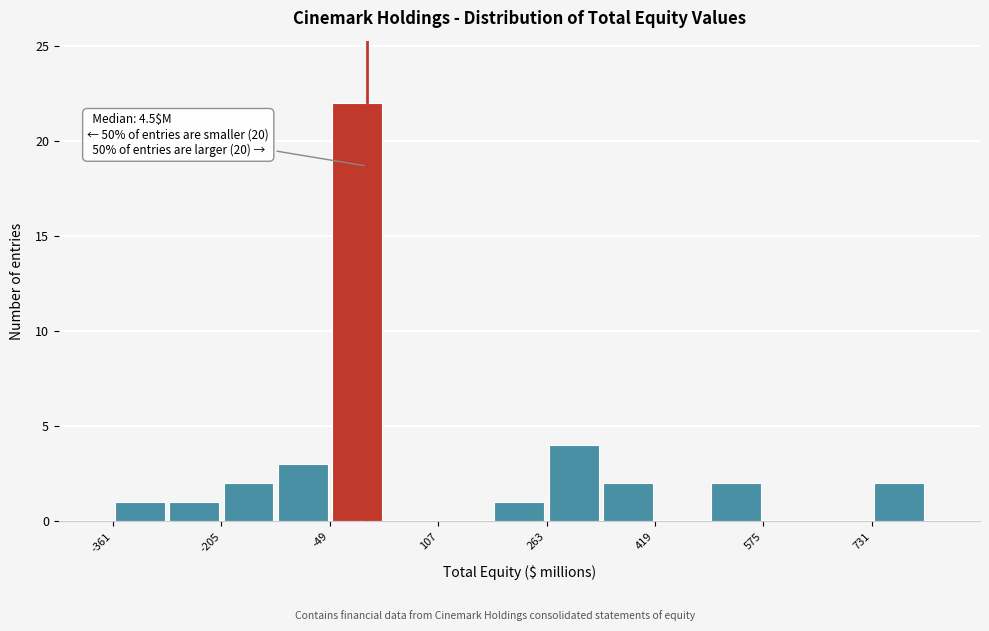

Read against the x-axis, roughly where is the centre of the tallest bar?

-20